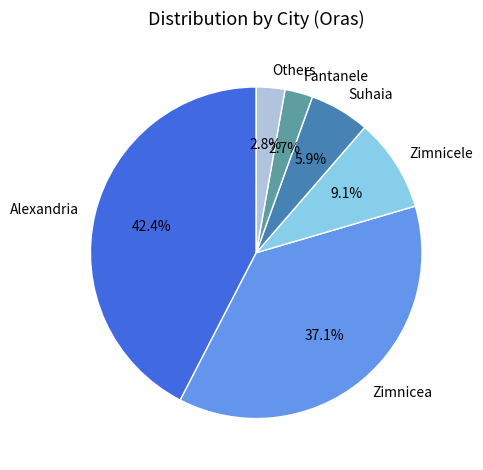

What percentage is NOT represented by Others?

97.2%